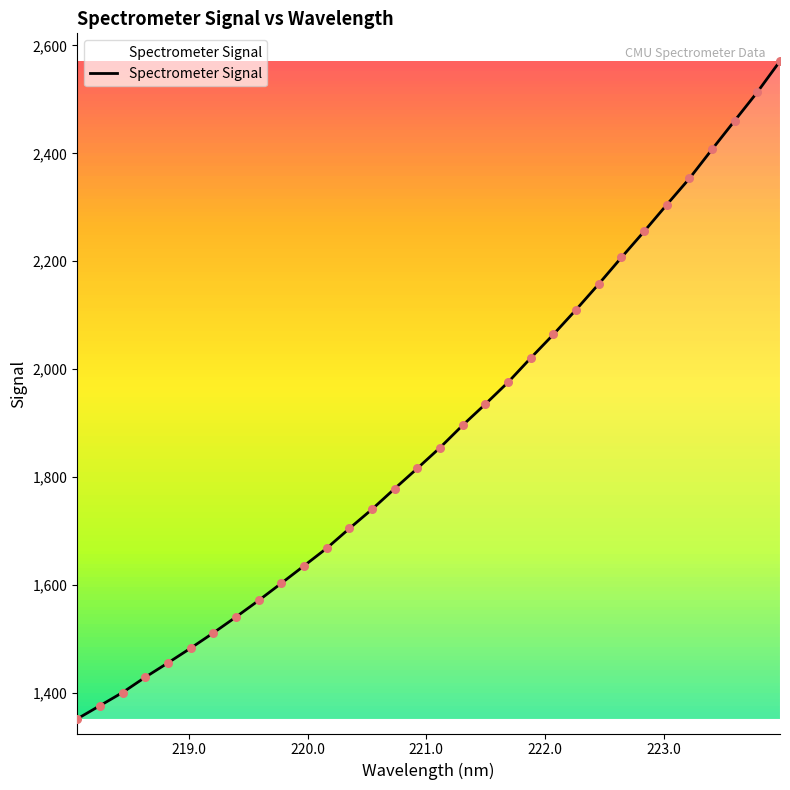

What is the smallest value displayed?

1352.5